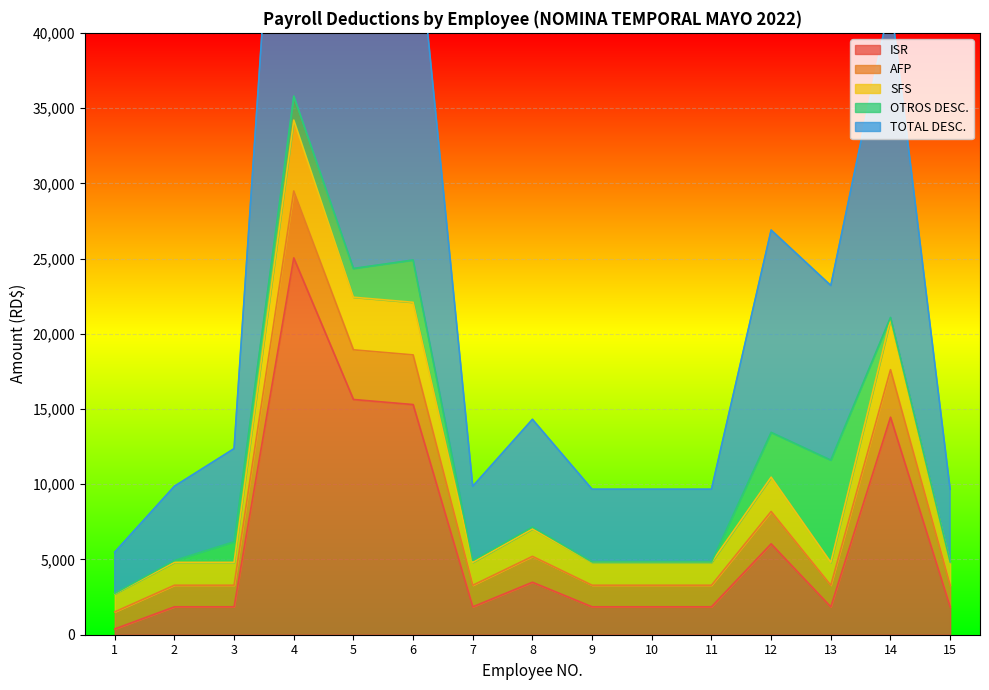

Between 9 and 10, which series saw the biggest shift?

ISR